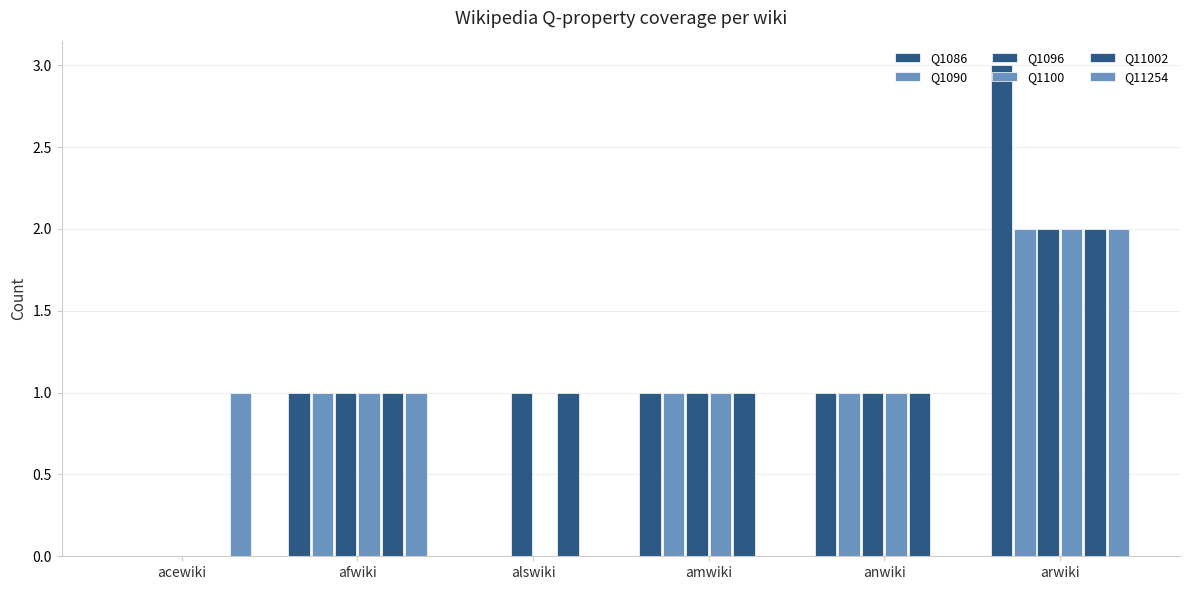

True or false: Q1090 has a value of 0 at alswiki.

True